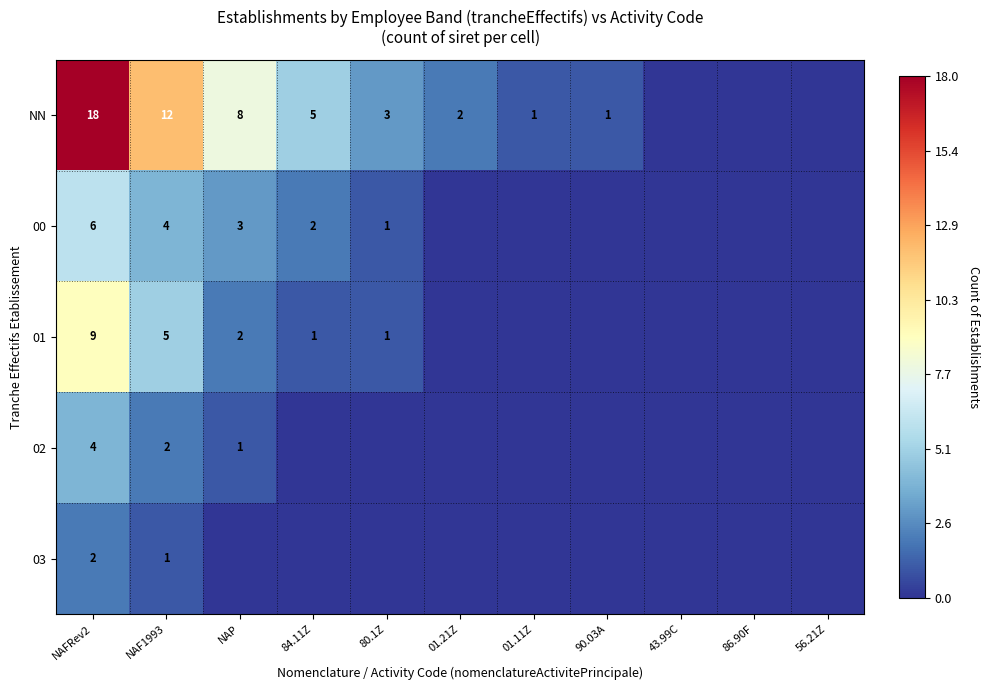

True or false: 00 has a value of 4 at NAF1993.

True